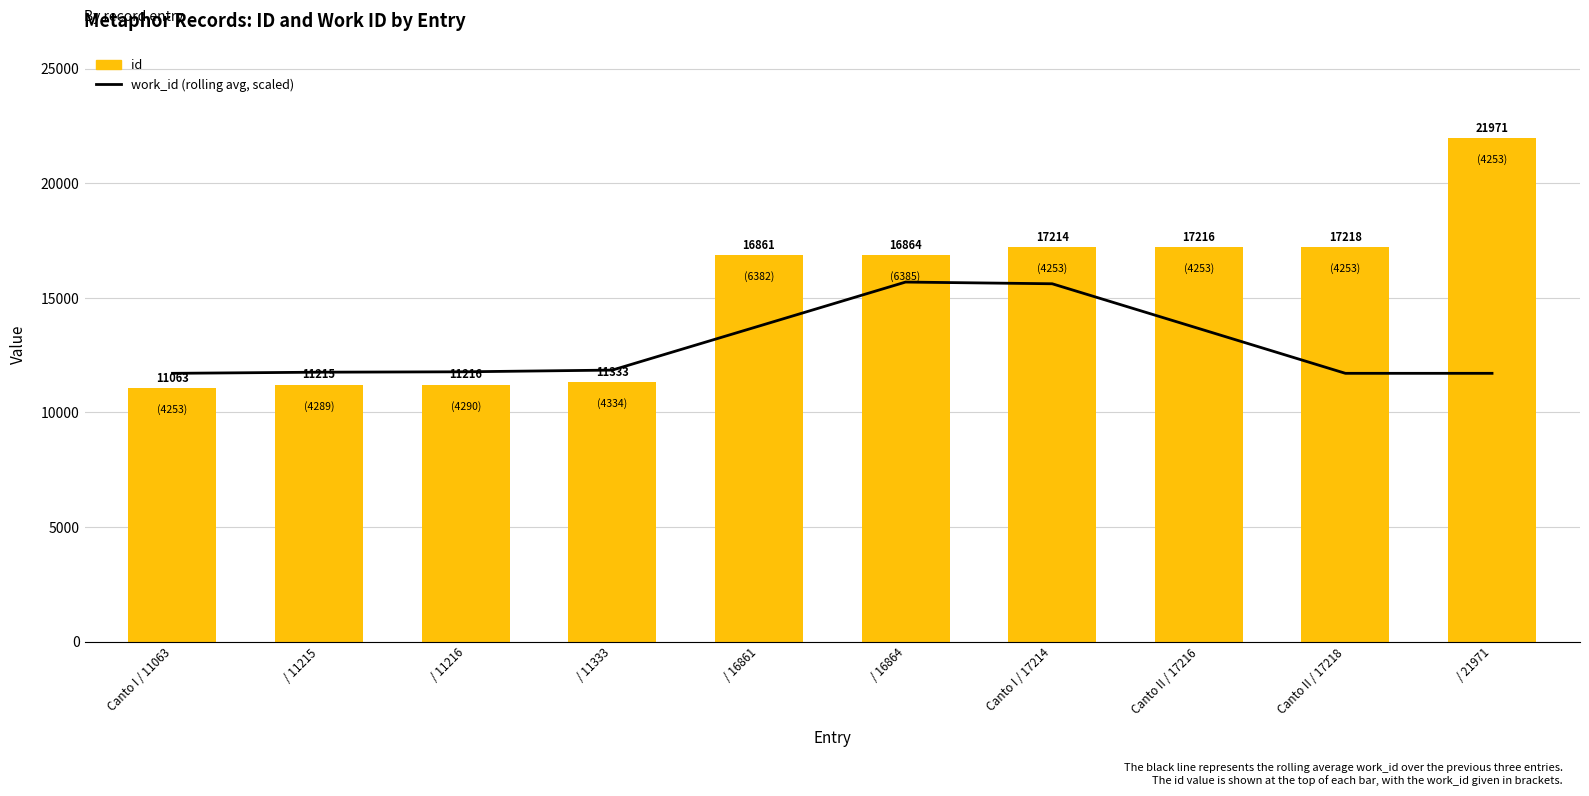

What is the maximum value for id?

21971.0